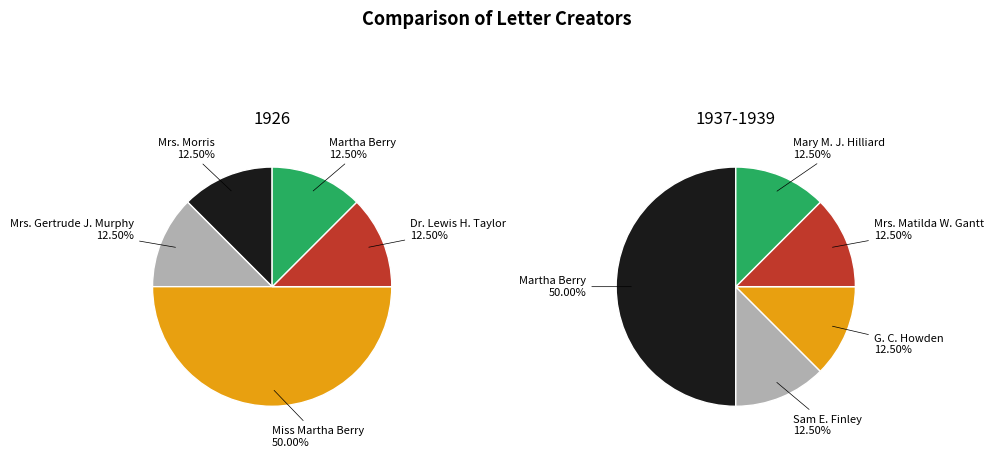

What is the total percentage of Dr. Lewis H. Taylor and Mrs. Morris?

25.0%